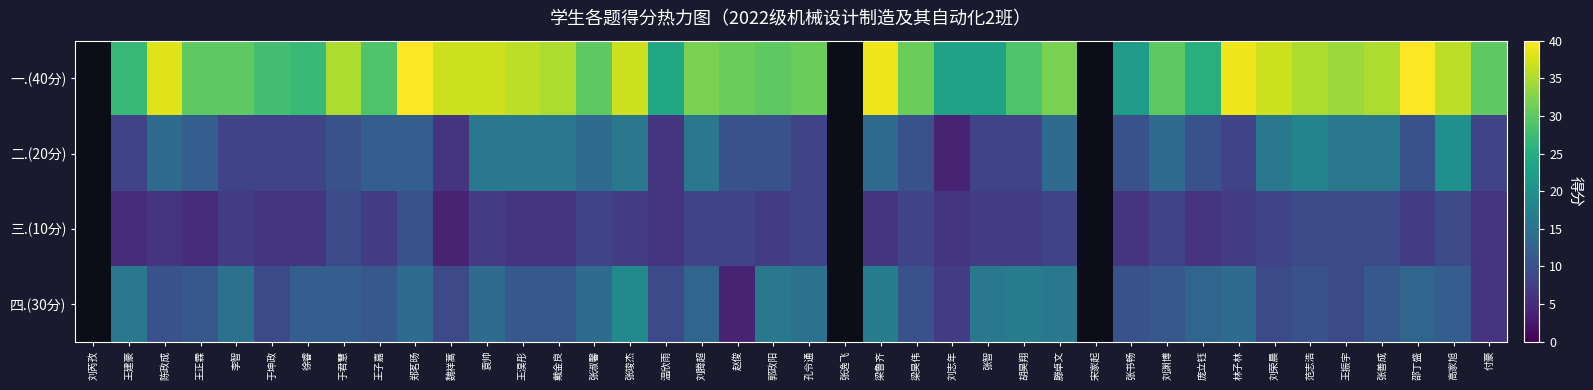

Reading left to right, extract all data points from this chart.

一.(40分): 刘芮孜=0	王建豪=27	陈政成=38	王正霖=30	李智=30	于坤政=28	徐睿=27	于君慧=35	王子嘉=29	郑茗旸=40	魏祥蒿=37	袁帅=37	王淏彤=36	戴金良=35	张淑馨=30	张竣杰=37	温欣雨=24	刘腾超=32	赵俊=31	郭政阳=30	孔令通=31	张逸飞=0	梁鲁齐=39	梁昊伟=31	刘志年=23	张智=23	胡昊翔=29	滕卓文=32	宋家起=0	张书畅=22	刘渊博=30	庞立钰=25	林子林=39	刘荣晨=37	范志浩=35	王振宇=34	张善成=35	邵丁盛=40	高家旭=36	付豪=30
二.(20分): 刘芮孜=0	王建豪=8	陈政成=14	王正霖=12	李智=8	于坤政=8	徐睿=8	于君慧=10	王子嘉=12	郑茗旸=12	魏祥蒿=6	袁帅=16	王淏彤=16	戴金良=16	张淑馨=14	张竣杰=16	温欣雨=6	刘腾超=16	赵俊=10	郭政阳=10	孔令通=8	张逸飞=0	梁鲁齐=14	梁昊伟=10	刘志年=4	张智=8	胡昊翔=8	滕卓文=14	宋家起=0	张书畅=10	刘渊博=14	庞立钰=10	林子林=8	刘荣晨=16	范志浩=18	王振宇=16	张善成=16	邵丁盛=10	高家旭=20	付豪=8
三.(10分): 刘芮孜=0	王建豪=5	陈政成=6	王正霖=5	李智=7	于坤政=6	徐睿=6	于君慧=9	王子嘉=7	郑茗旸=10	魏祥蒿=4	袁帅=7	王淏彤=6	戴金良=6	张淑馨=8	张竣杰=7	温欣雨=6	刘腾超=8	赵俊=8	郭政阳=7	孔令通=8	张逸飞=0	梁鲁齐=6	梁昊伟=8	刘志年=6	张智=7	胡昊翔=7	滕卓文=8	宋家起=0	张书畅=6	刘渊博=8	庞立钰=6	林子林=7	刘荣晨=8	范志浩=9	王振宇=9	张善成=9	邵丁盛=7	高家旭=9	付豪=6
四.(30分): 刘芮孜=0	王建豪=16	陈政成=10	王正霖=11	李智=15	于坤政=9	徐睿=12	于君慧=12	王子嘉=11	郑茗旸=14	魏祥蒿=9	袁帅=14	王淏彤=11	戴金良=11	张淑馨=14	张竣杰=19	温欣雨=9	刘腾超=13	赵俊=4	郭政阳=16	孔令通=15	张逸飞=0	梁鲁齐=17	梁昊伟=10	刘志年=7	张智=16	胡昊翔=17	滕卓文=16	宋家起=0	张书畅=10	刘渊博=11	庞立钰=13	林子林=14	刘荣晨=9	范志浩=10	王振宇=9	张善成=11	邵丁盛=13	高家旭=12	付豪=6